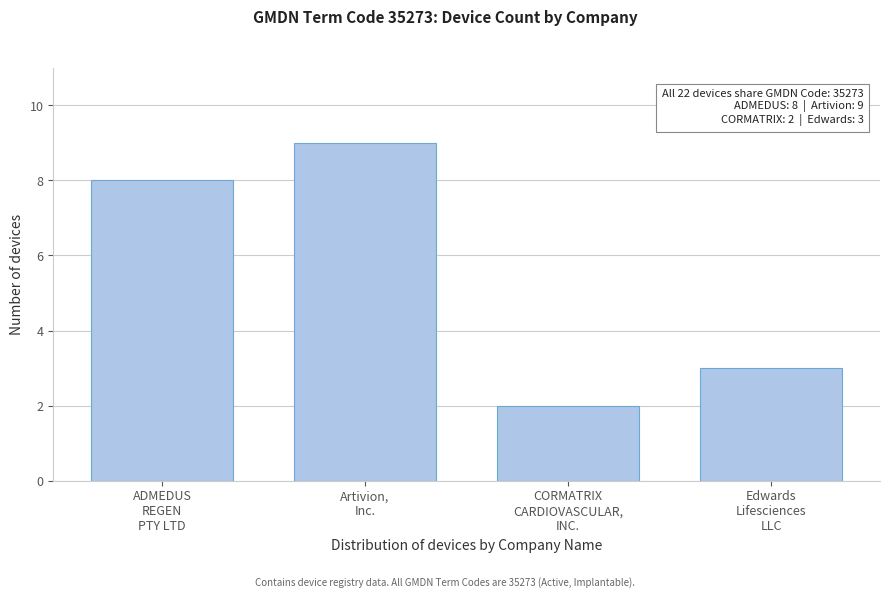

Reading left to right, extract all data points from this chart.

8	9	2	3